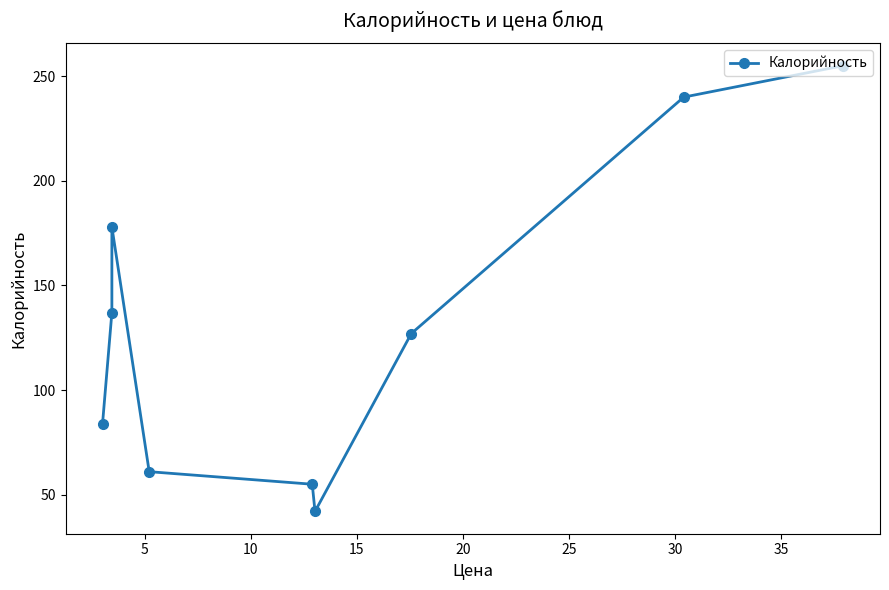

What is the value of the 1st point from the left?

84